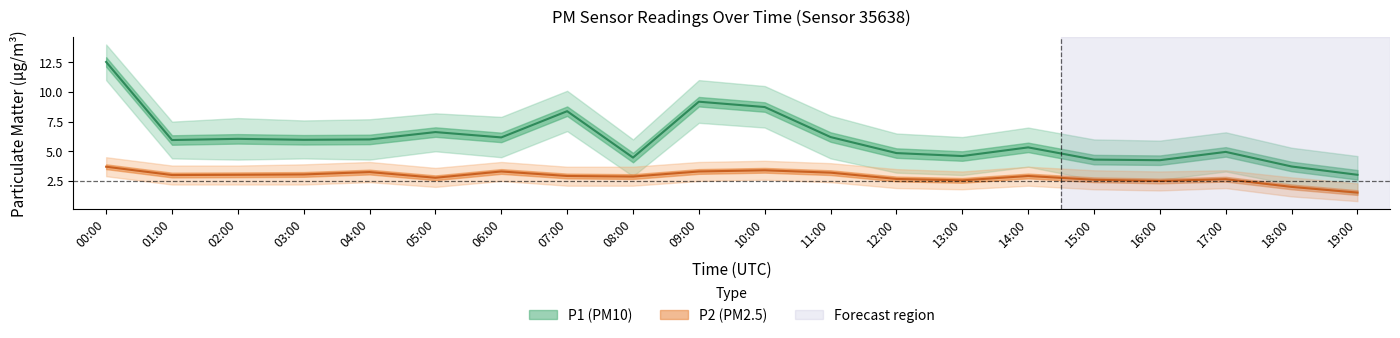

Which category has the lowest value across all series?

19:00